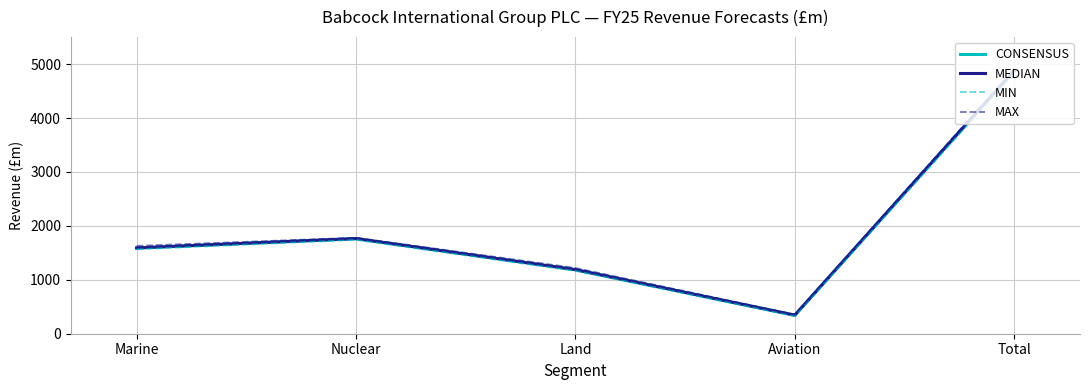

True or false: CONSENSUS has a value of 1762.5 at Nuclear.

True